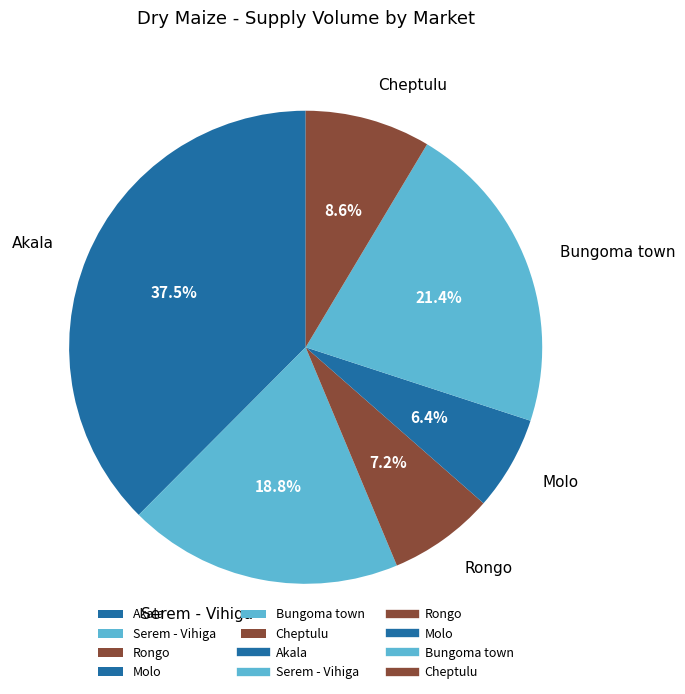

To the nearest percent, what percentage of the pie is Rongo?

7%